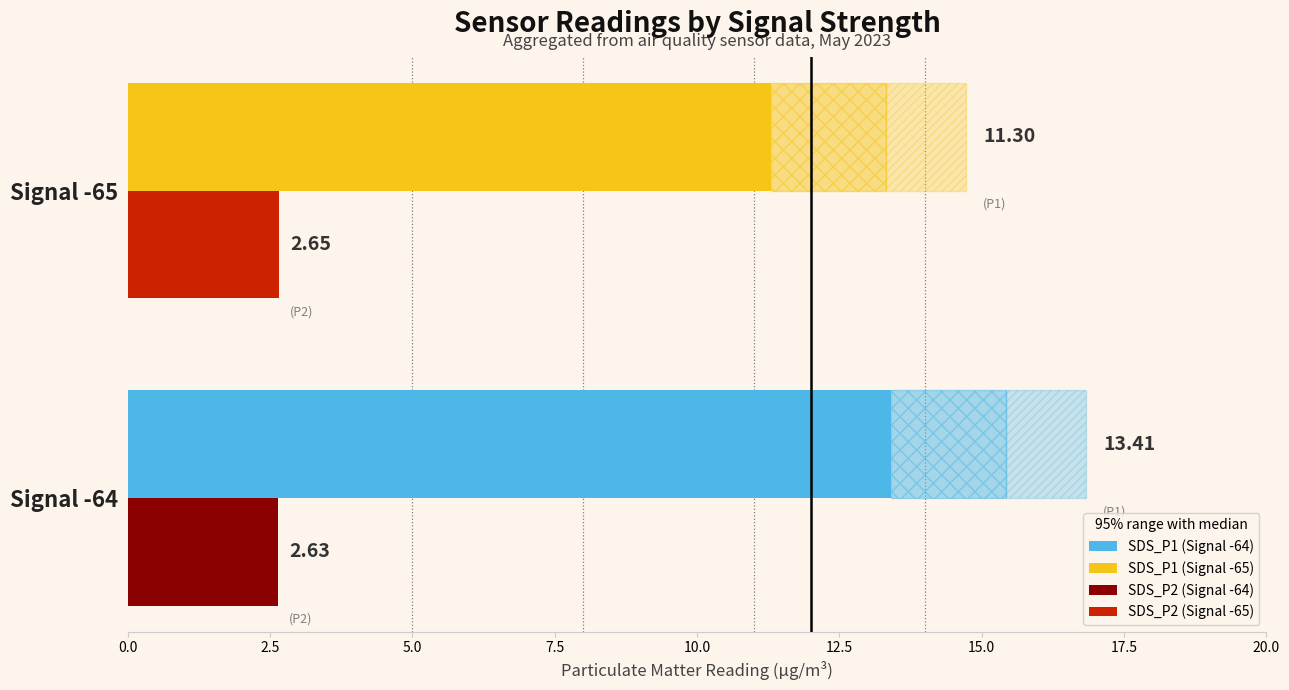

What is the sum of all SDS_P2 values?

5.3